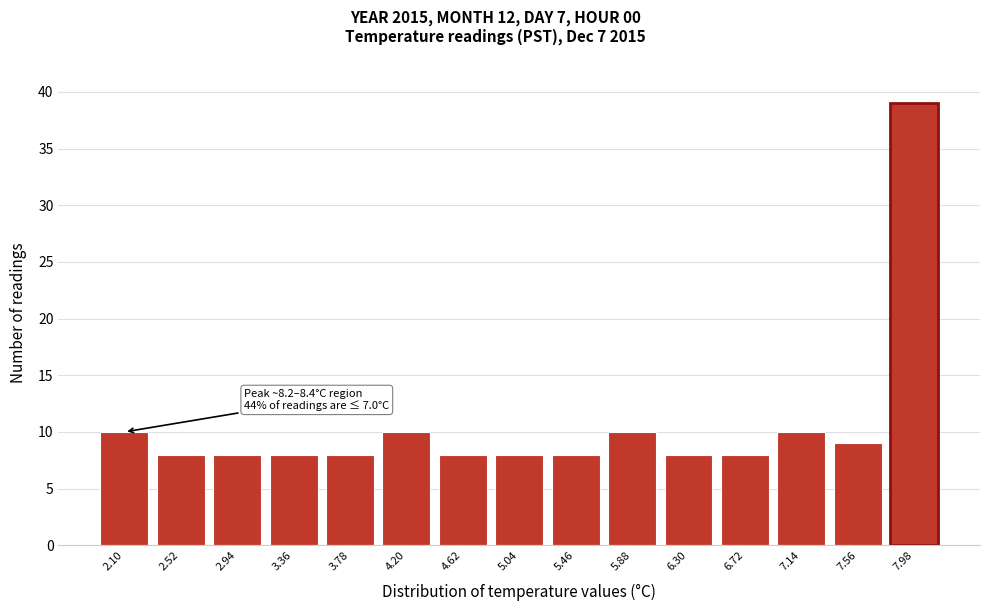

Reading left to right, transcribe all the data shown in this chart.

10	8	8	8	8	10	8	8	8	10	8	8	10	9	39